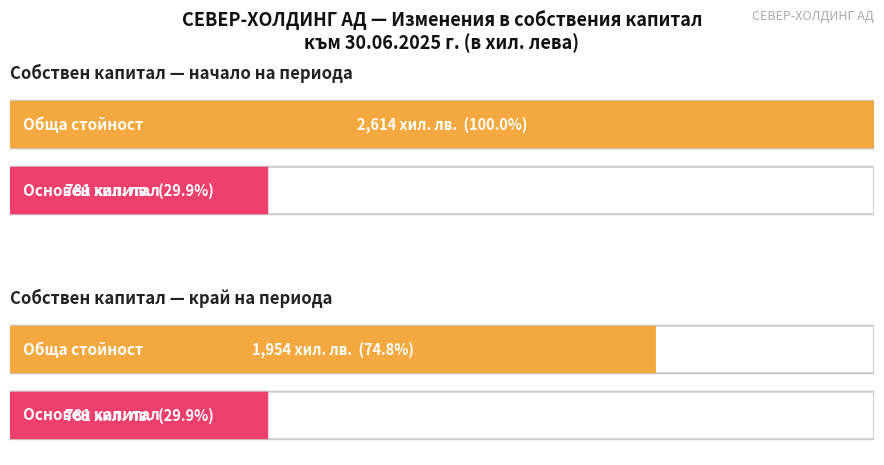

Read the Основен капитал value at Салдо в началото на отчетния период.

781